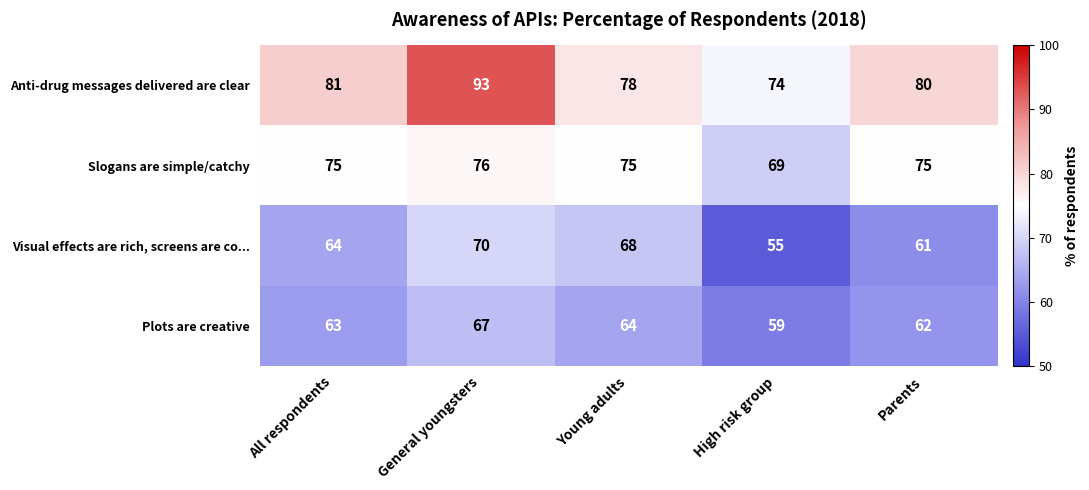

What is the total value across all series at All respondents?

283